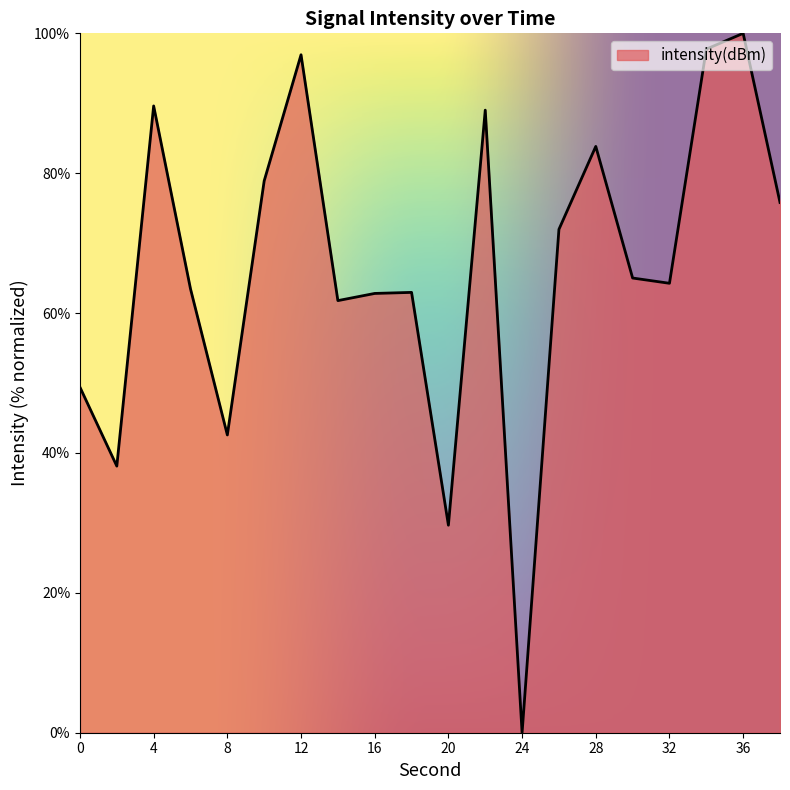

What is the maximum value shown in the chart?

100.0